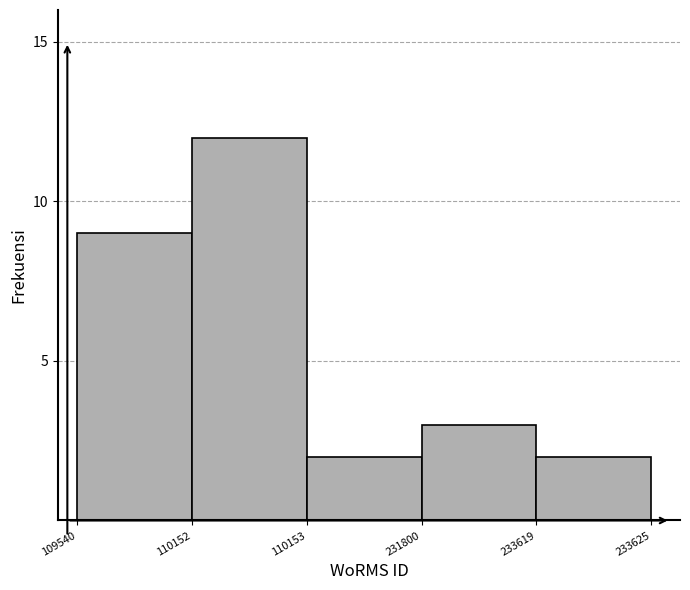

Reading right to left, what are all the values shown in this chart?

233619=2	231800=3	110153=2	110152=12	109540=9